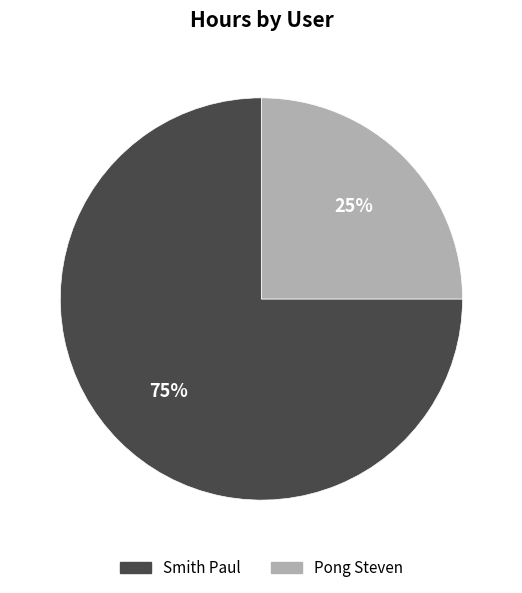

What percentage is the Pong Steven slice, to the nearest percent?

25%